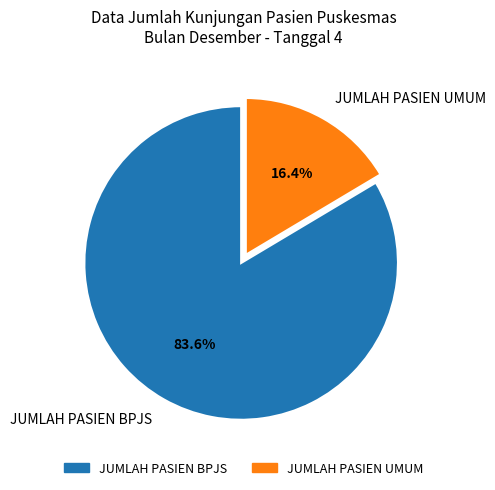

What is the ratio of the value at JUMLAH PASIEN BPJS to the value at JUMLAH PASIEN UMUM?

5.1